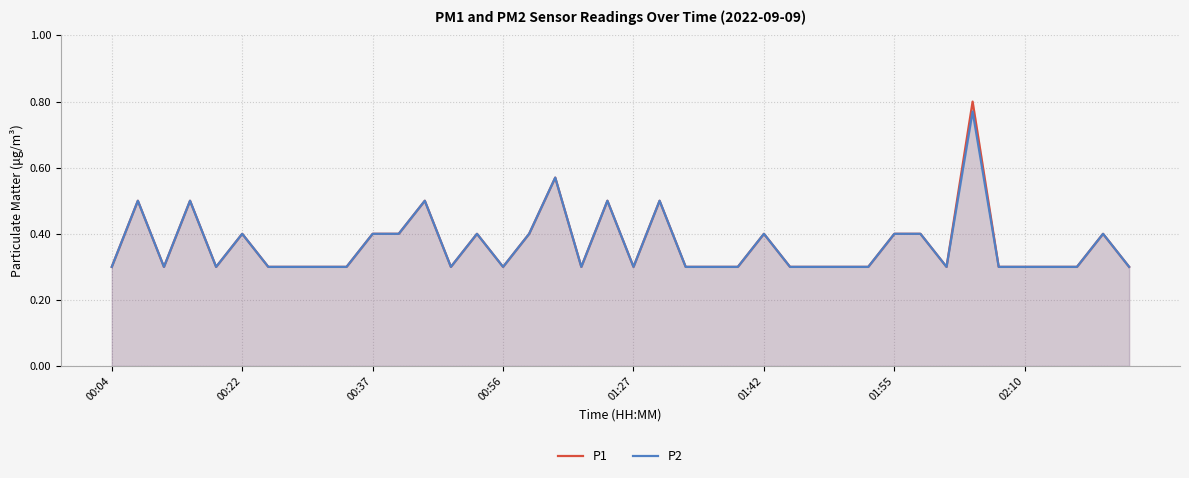

Which series has the largest range (max minus min)?

P1